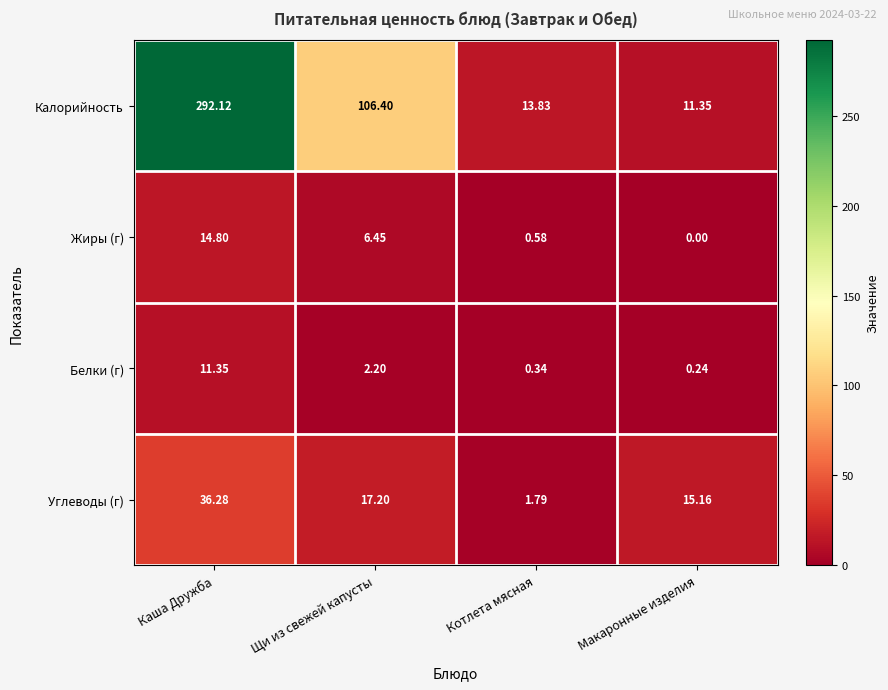

Which series has the widest spread of values?

Калорийность